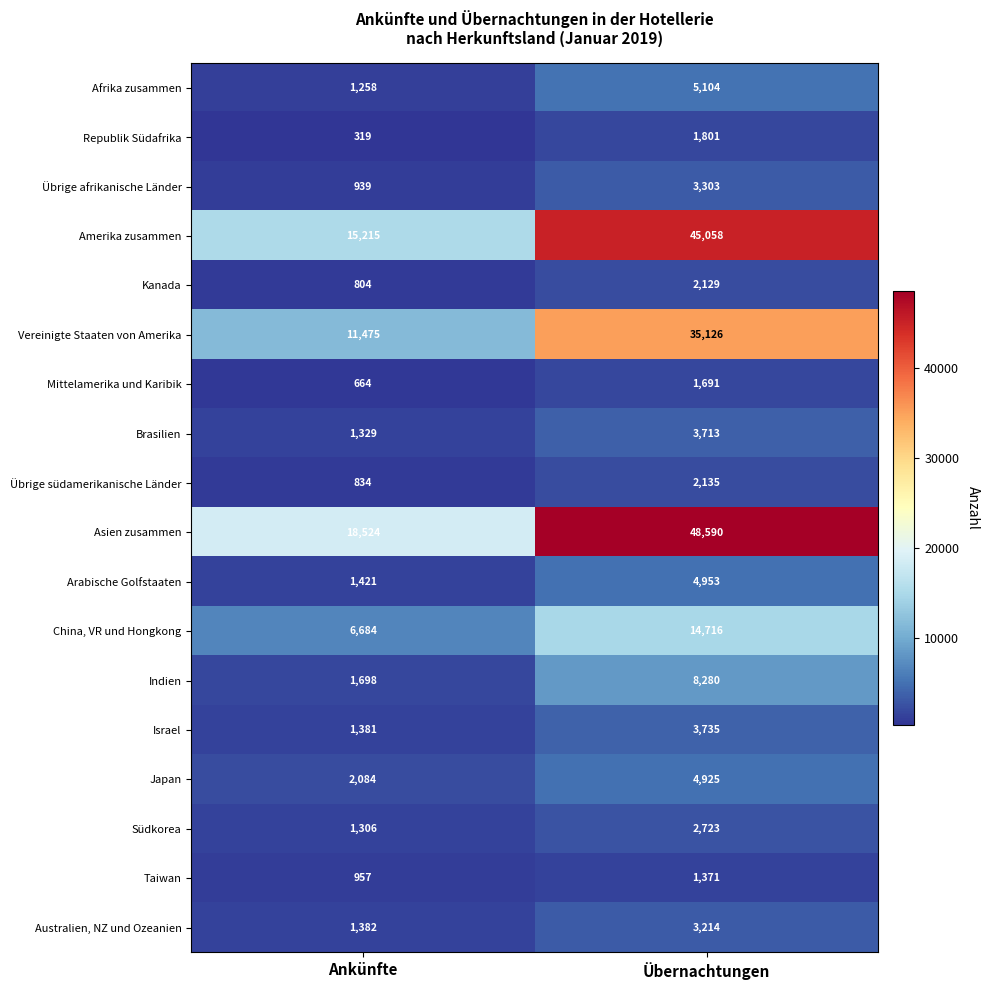

Which label corresponds to the smallest value in the chart?

Ankünfte